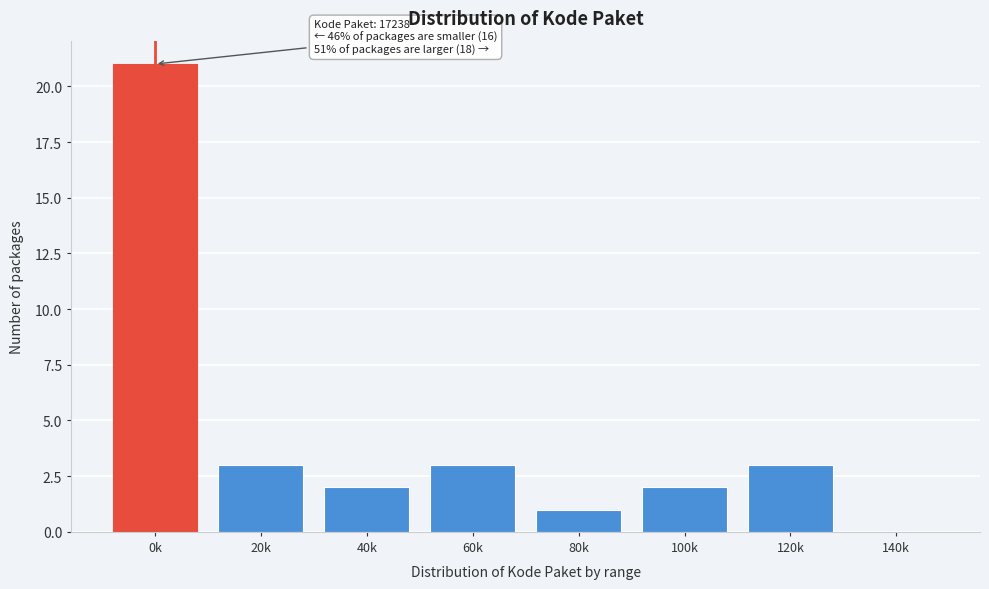

Reading left to right, what are all the values shown in this chart?

0k=21	20k=3	40k=2	60k=3	80k=1	100k=2	120k=3	140k=0